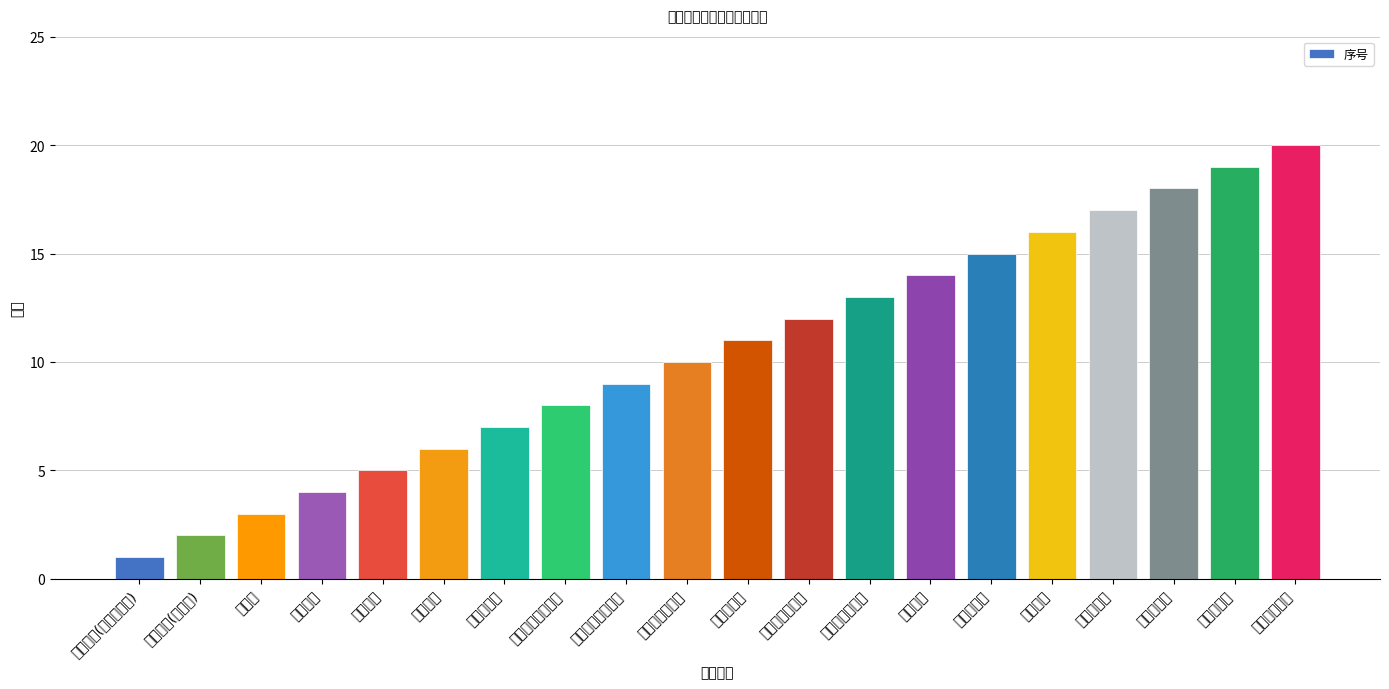

Rank the categories by value from highest to lowest.

更换前减震器, 更换平衡杆, 换离合器片, 更换起动机, 更换电瓶, 更换防冻液, 更换水泵, 更换气门室罩垫, 更换头盖液压杆, 更换发电机, 更换发动机皮带, 更换发动机后胶座, 更换发动机前支架, 更换刹车油, 换汽油滤, 换空气滤, 换空调滤, 换机滤, 更换机油(嘉实多), 更换机油(美孚全合成)